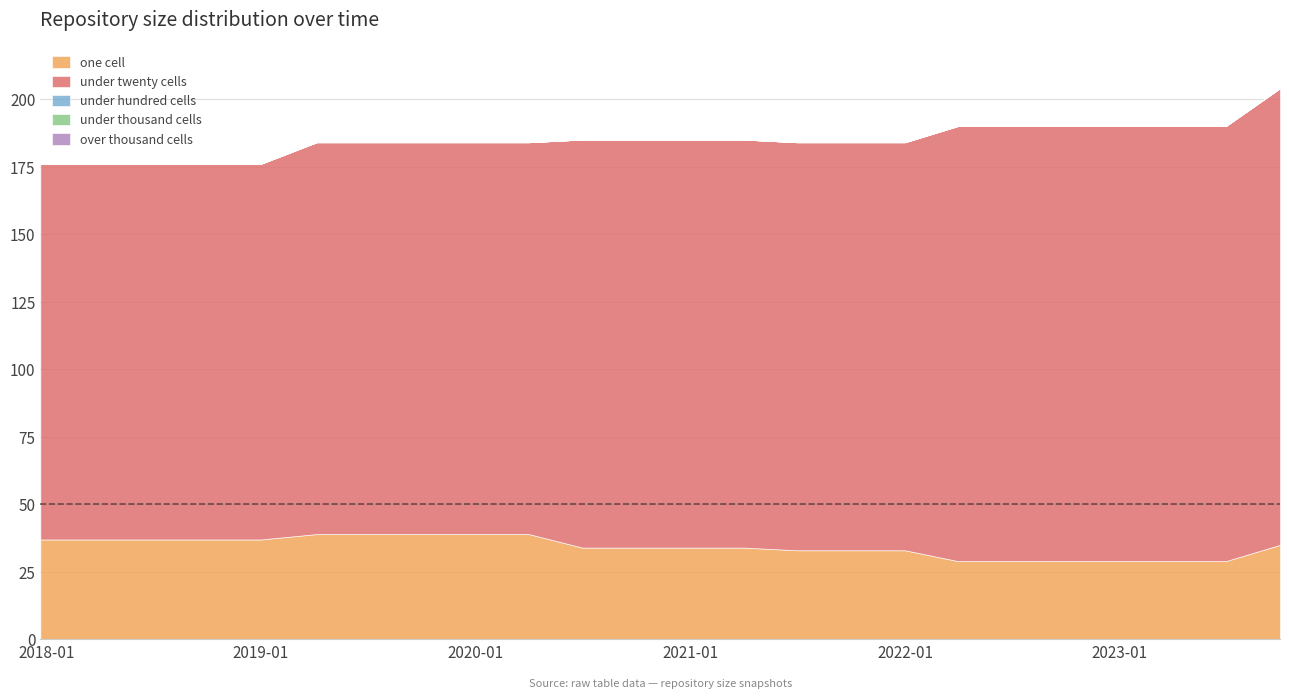

Does the chart display data point markers on the line(s)?

No